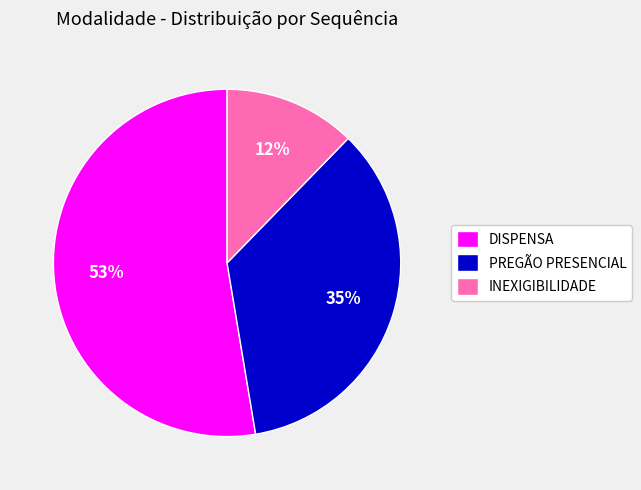

To the nearest percent, what is the difference between the PREGÃO PRESENCIAL and DISPENSA slice percentages?

18%